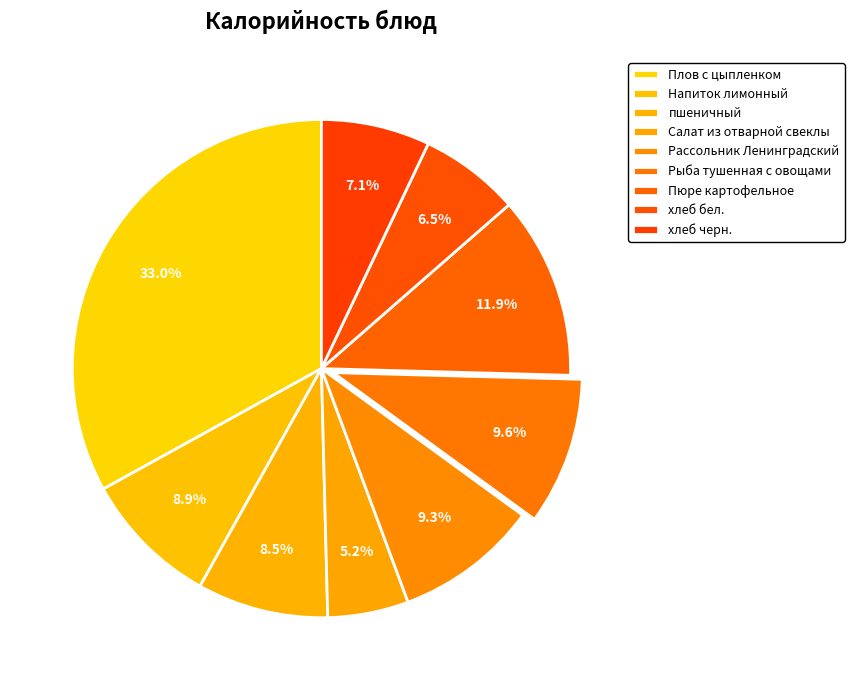

How many segments does this pie chart have?

9